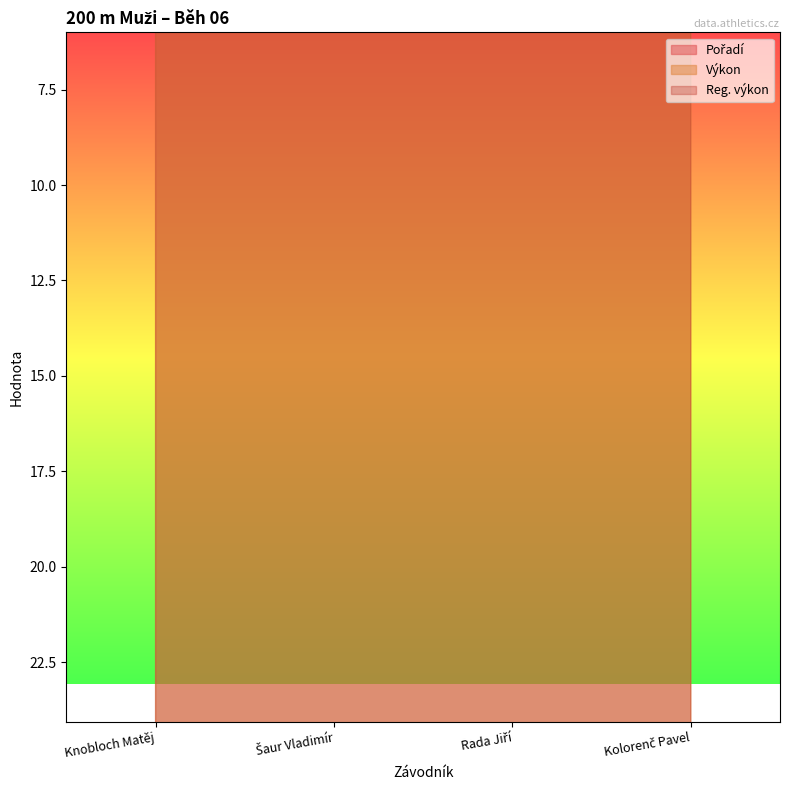

At how many categories does at least one series exceed 16?

4